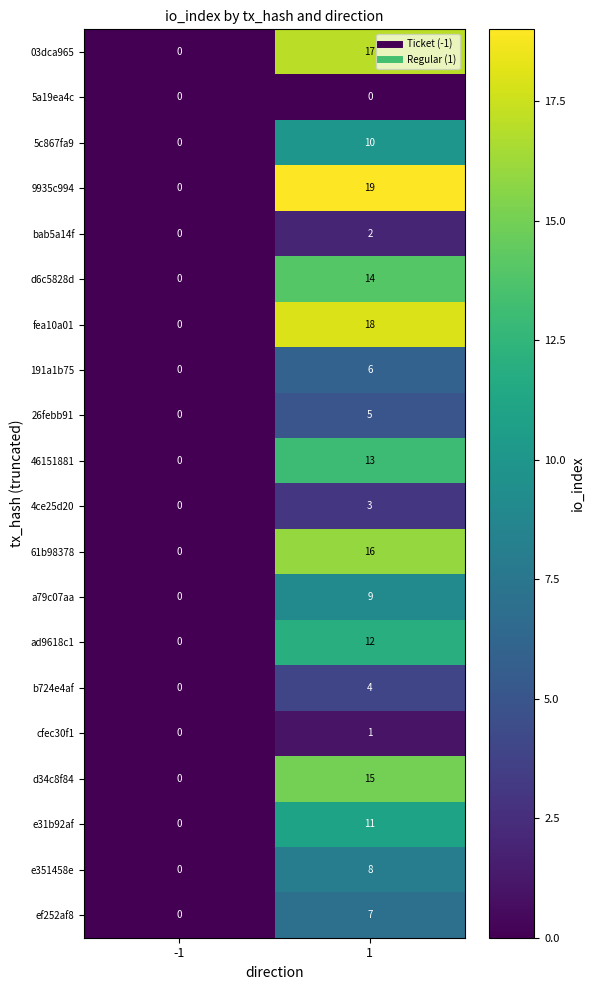

How many categories are shown in the chart?

2